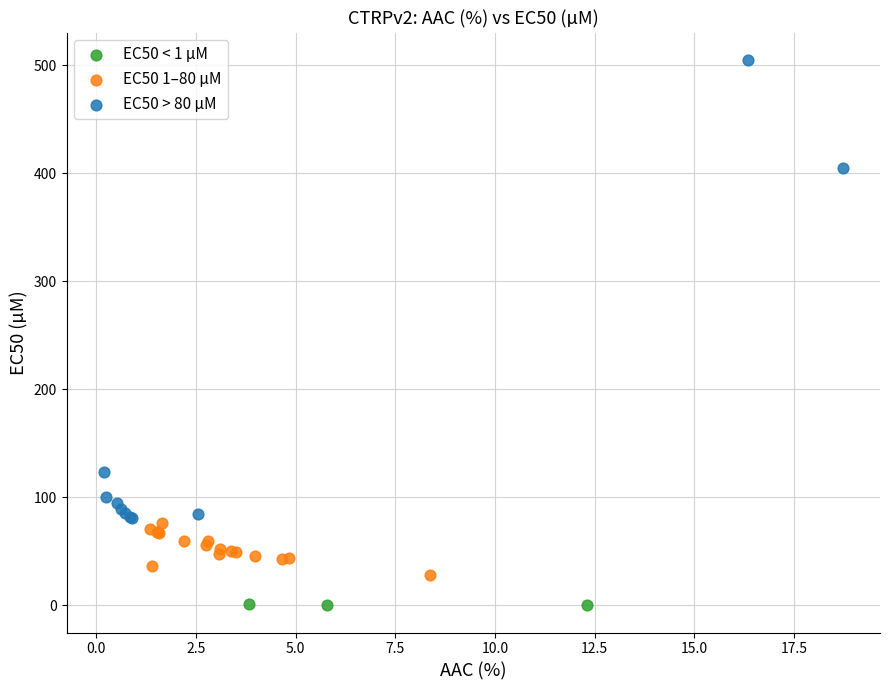

Which series reaches the maximum Y coordinate?

EC50 > 80 µM